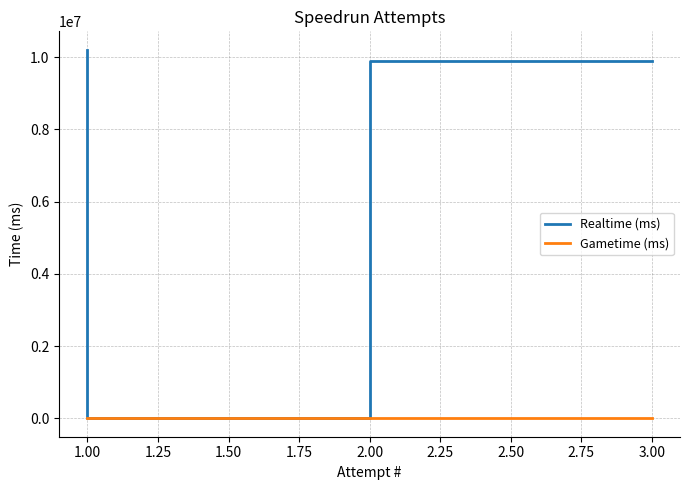

At how many categories does at least one series exceed 2625317?

2